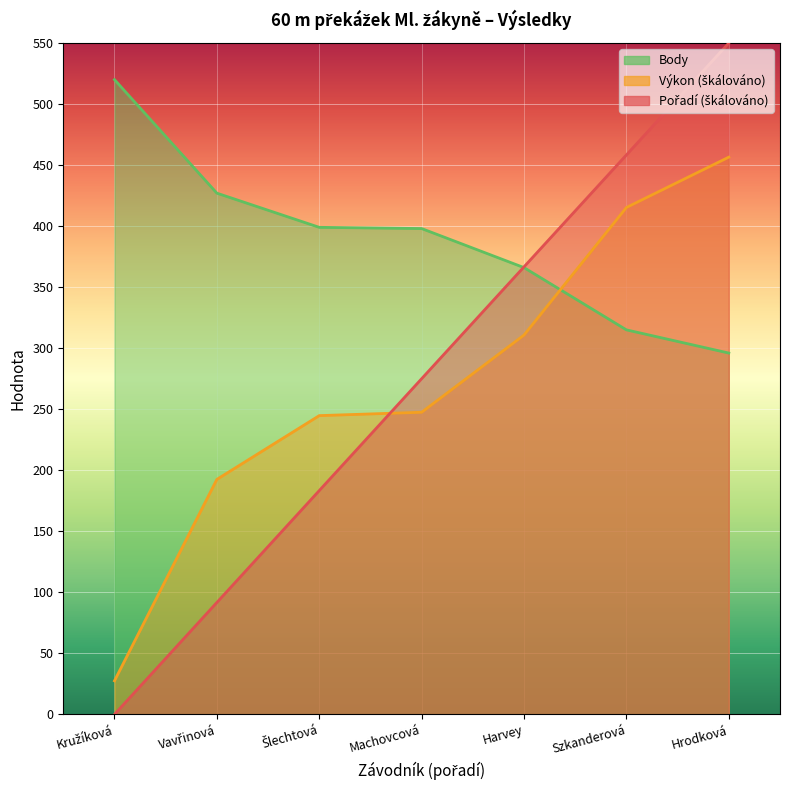

At which category is the sum across all series the highest?

Hrodková